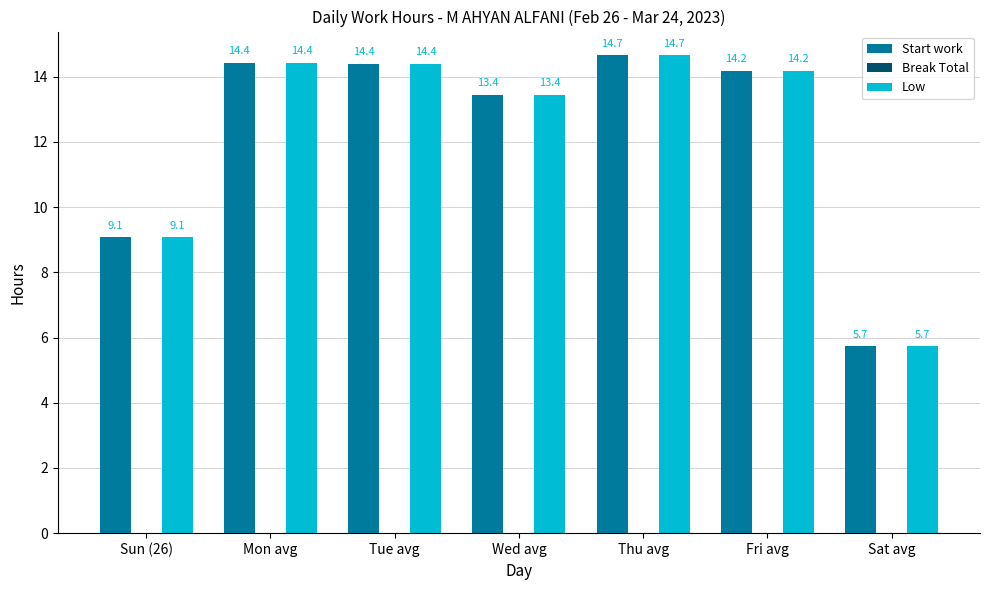

What is the maximum value shown in the chart?

14.7